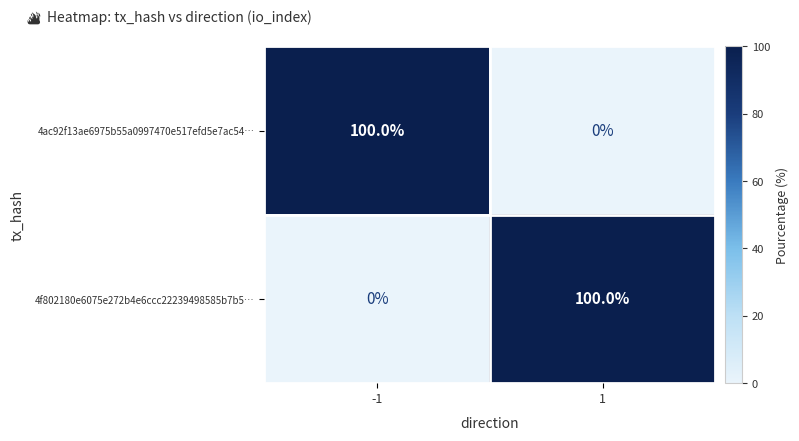

The value of 4f802180e6075e272b4e6ccc22239498585b7b5… at -1 is 0. True or false?

True